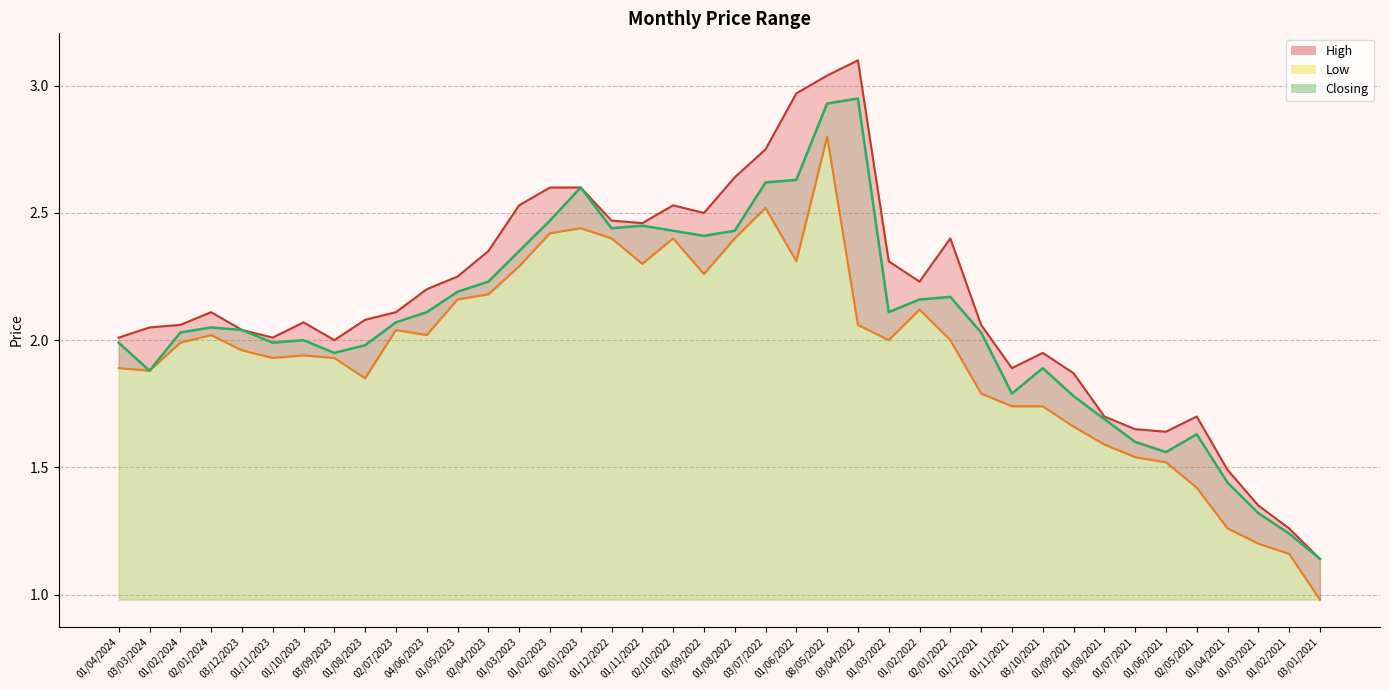

At how many categories does at least one series exceed 1?

40